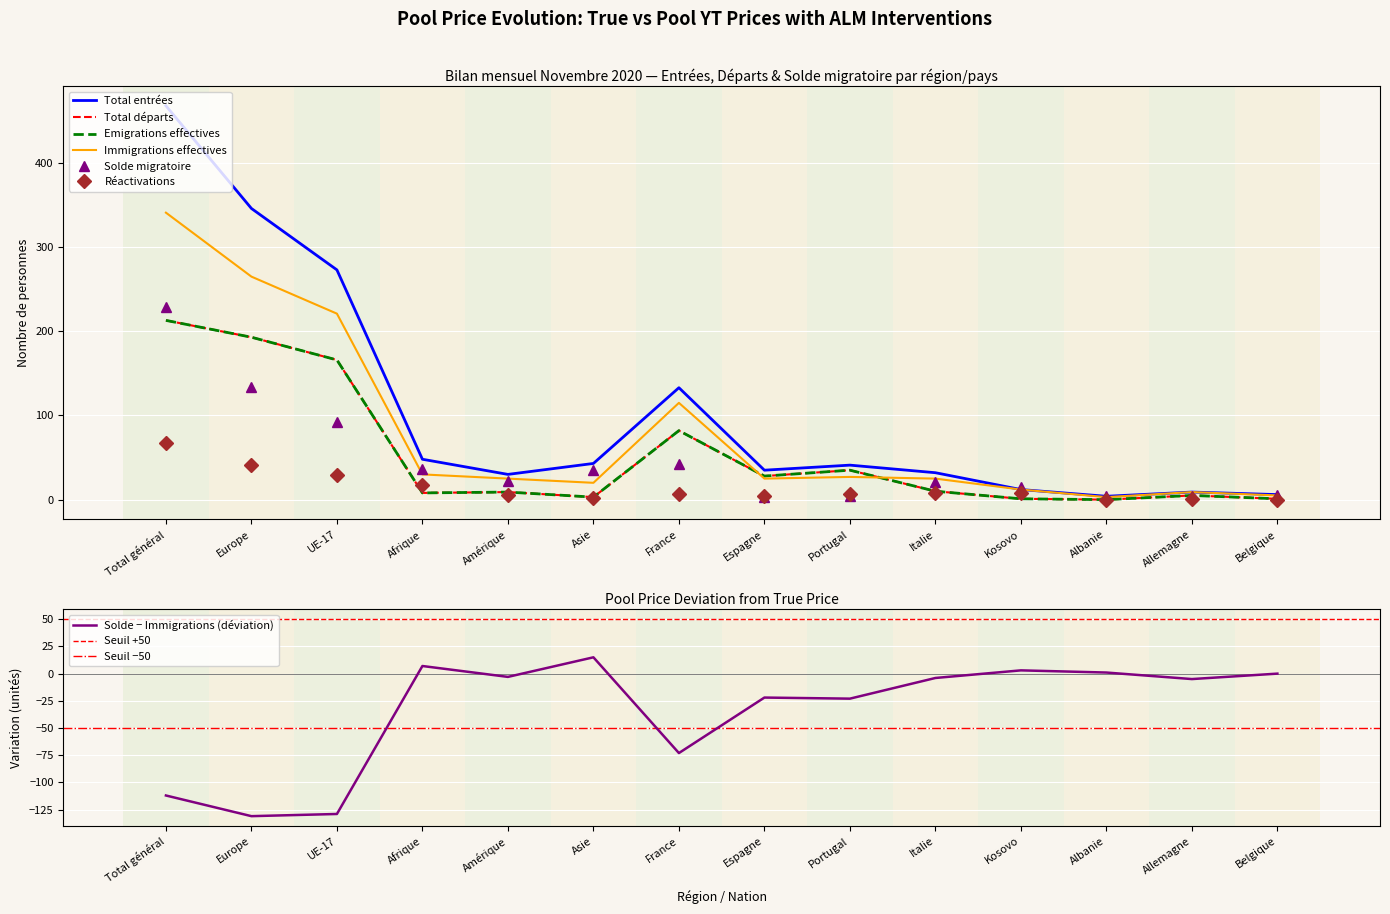

Where is Total entrées nearest to the value 236?

UE-17